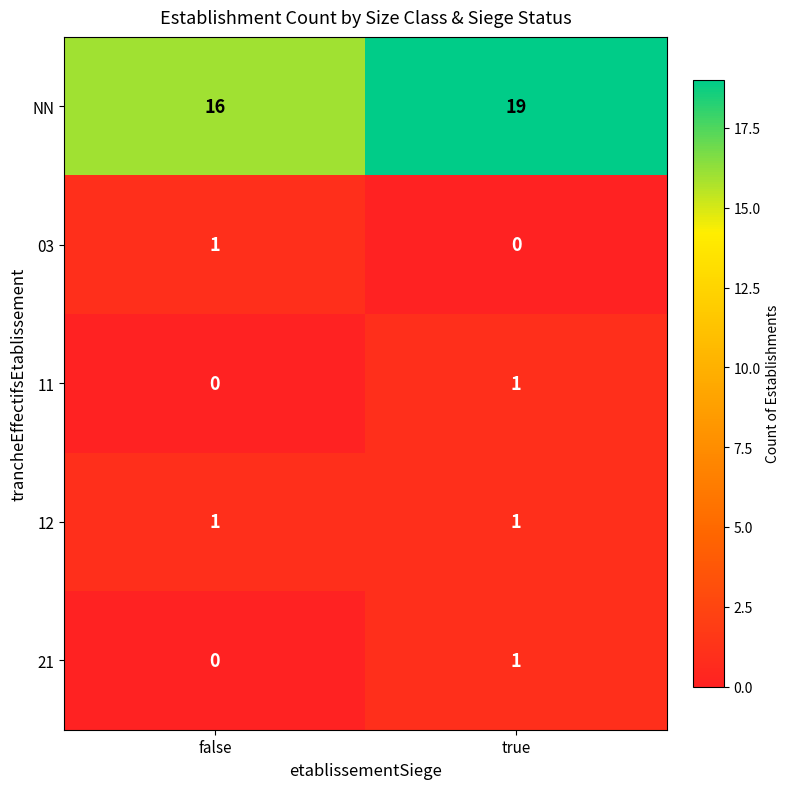

Reading right to left, list all the values displayed in this chart.

NN: 19	16
03: 0	1
11: 1	0
12: 1	1
21: 1	0